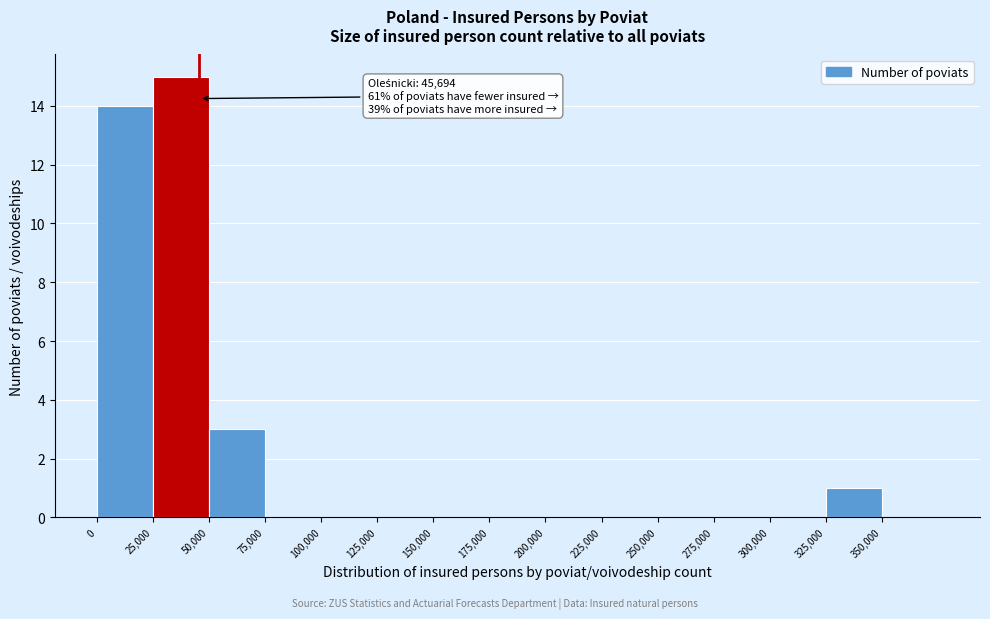

Which range on the x-axis has the tallest bar?

25000 to 50000